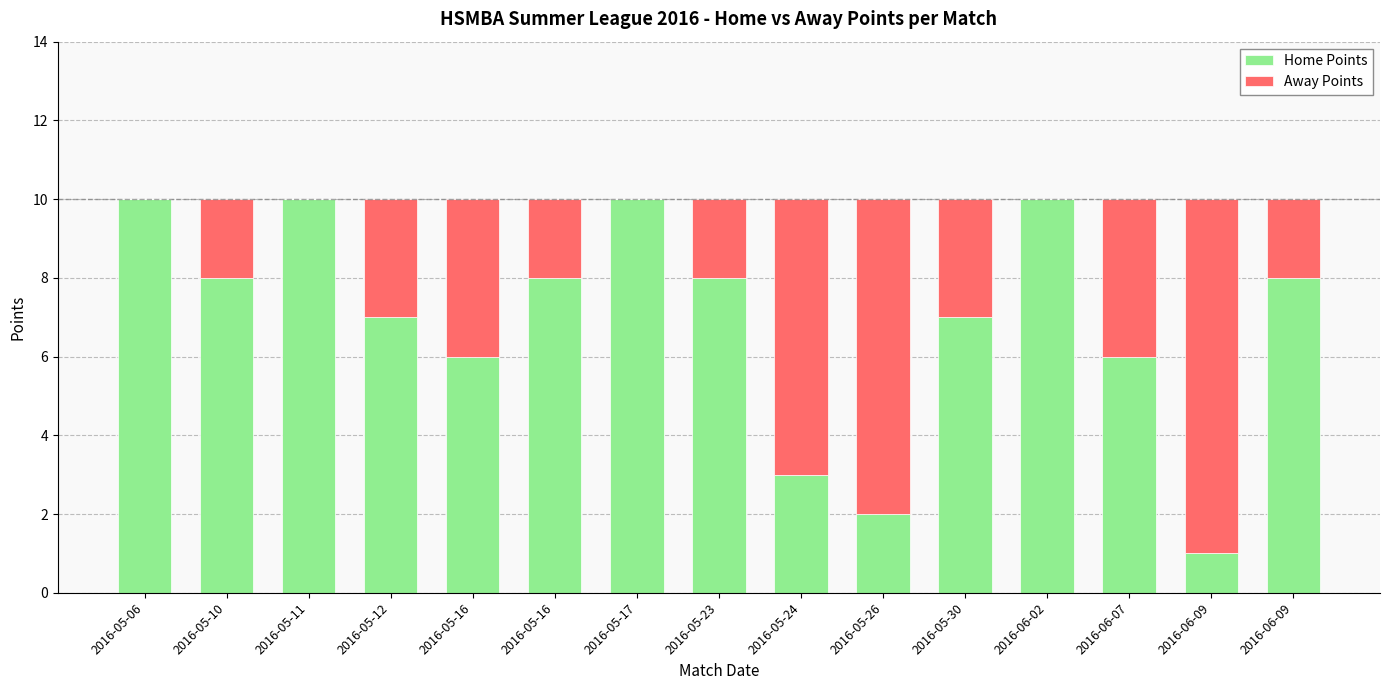

Count the number of data series in this chart.

2